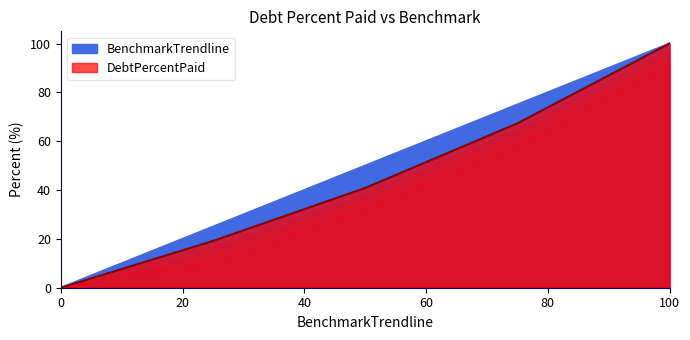

Does the chart have visible grid lines?

No